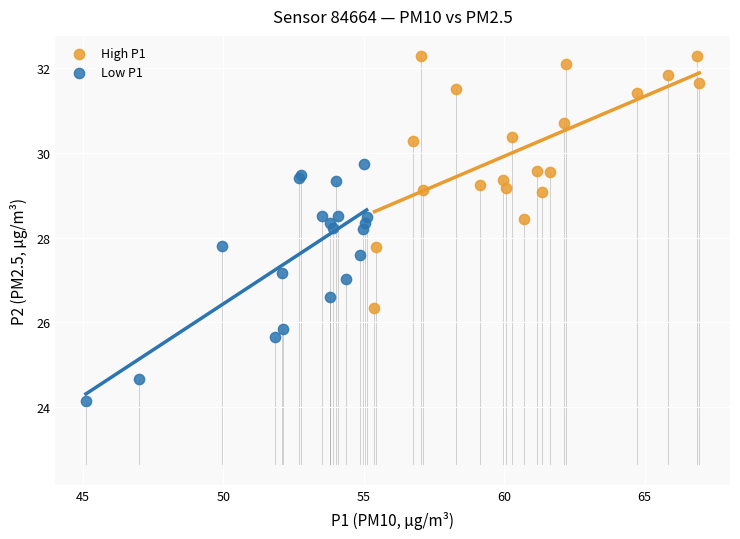

What are all the series names shown in the legend?

High P1, Low P1